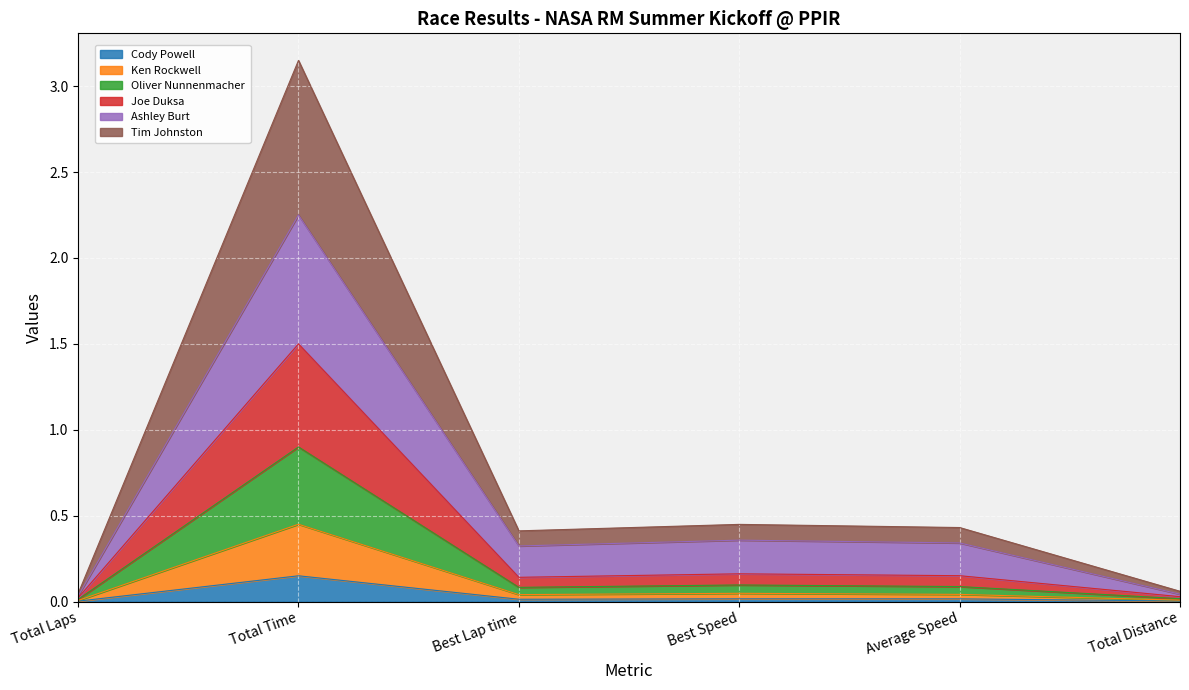

Between Total Laps and Best Lap time, which is larger?

Best Lap time